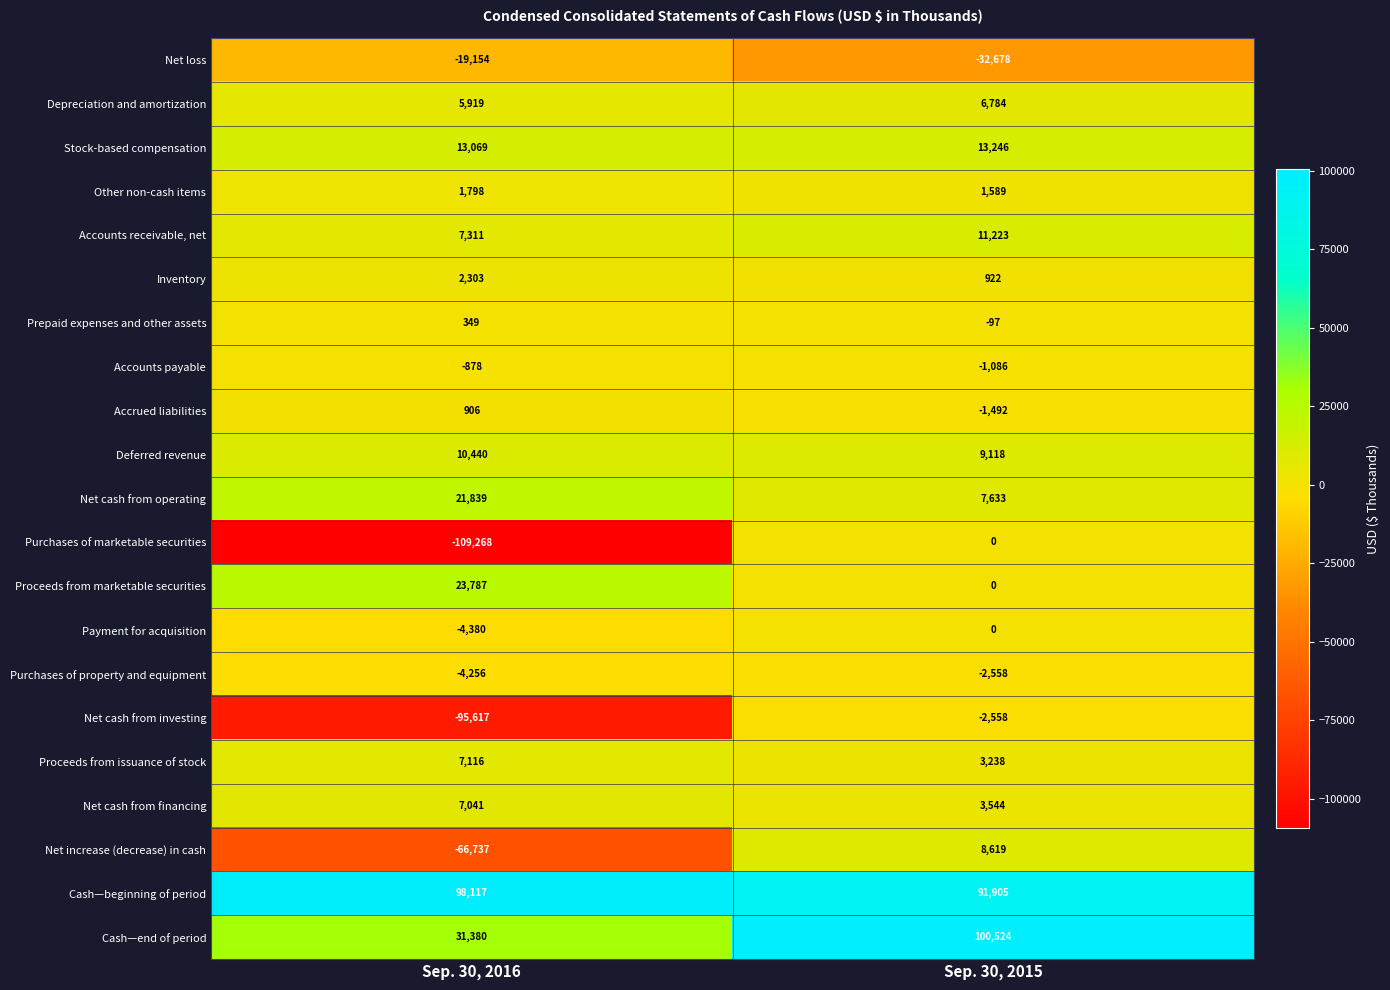

Is it true that Net loss equals -30825 at Sep. 30, 2016?

False